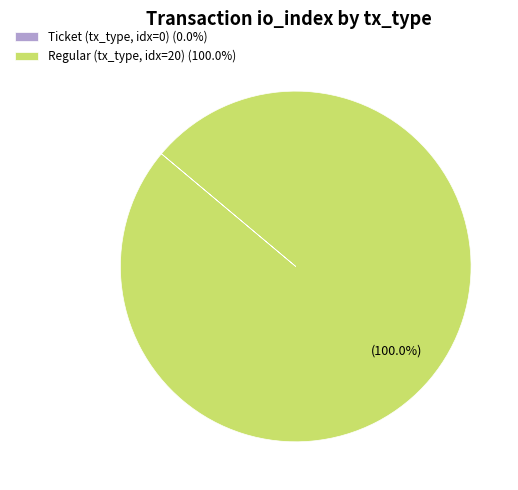

Is there any slice that represents more than half of the pie?

Yes